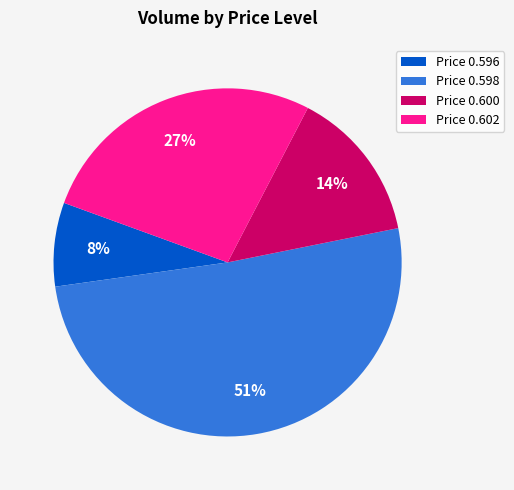

Which category has the biggest portion of the pie?

Price 0.598